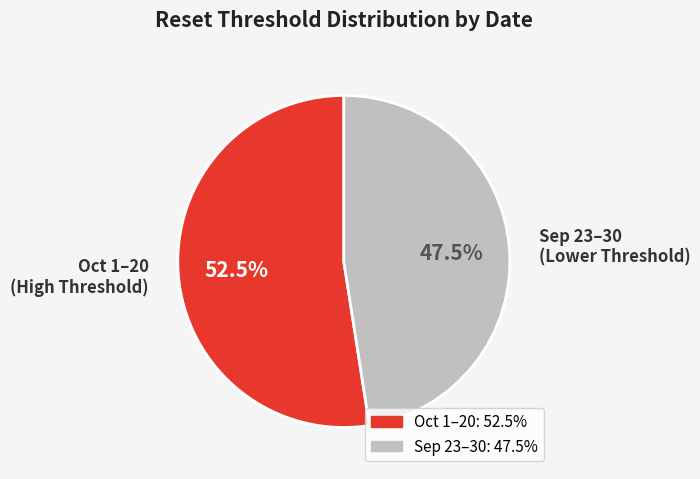

Count the number of slices in the pie.

2